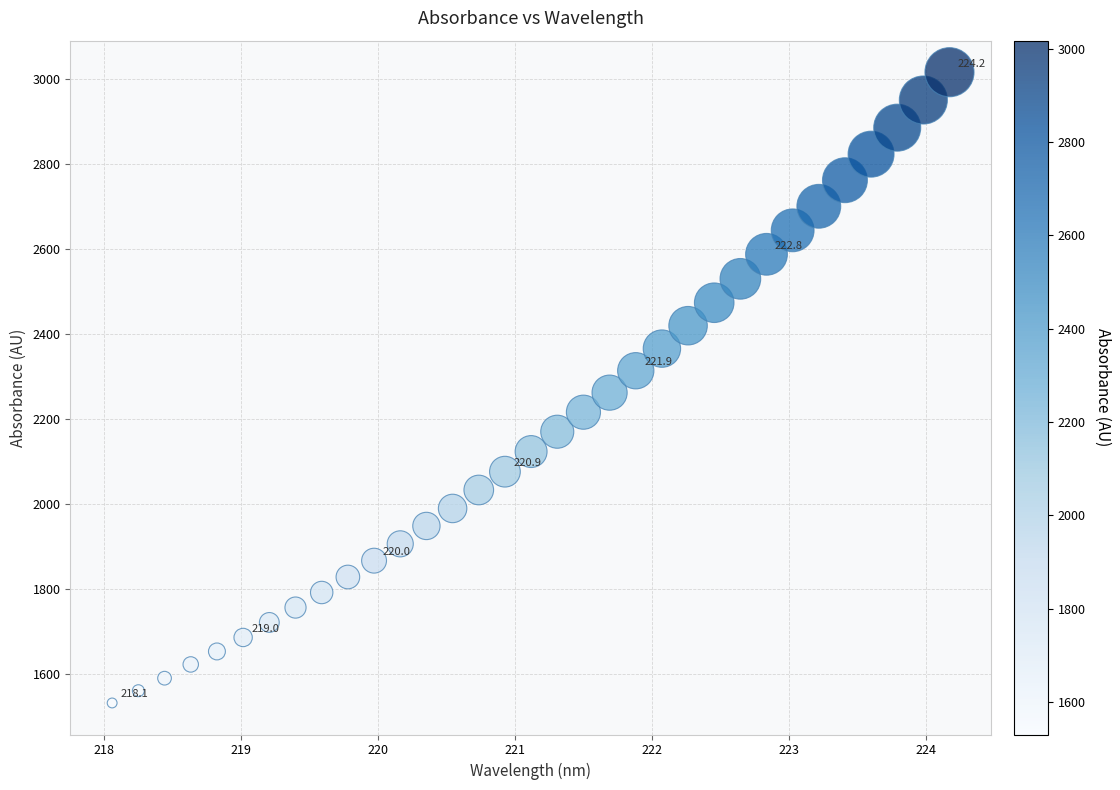

What is the range of X values (max minus min)?

6.1